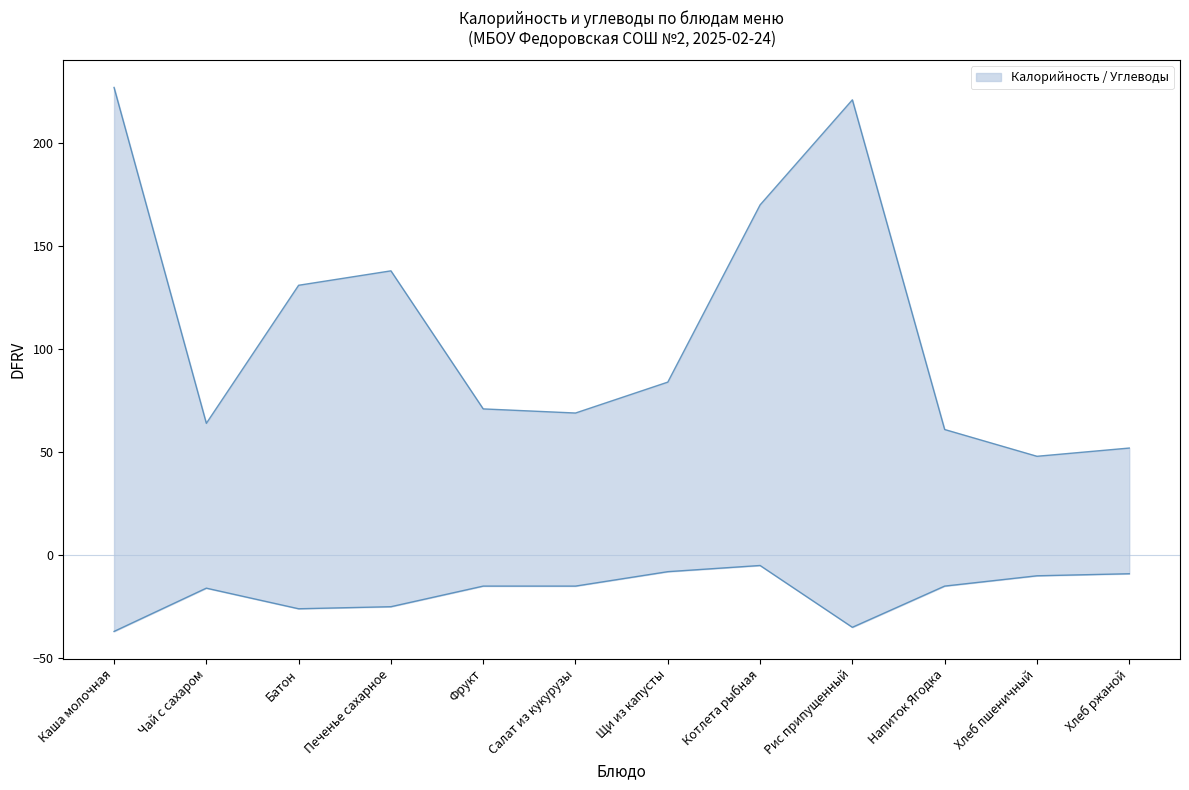

What is the label of the 4th point from the left?

Печенье сахарное